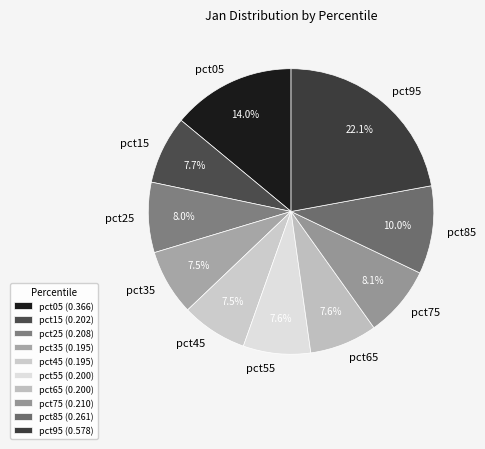

Is there a majority slice in this chart?

No